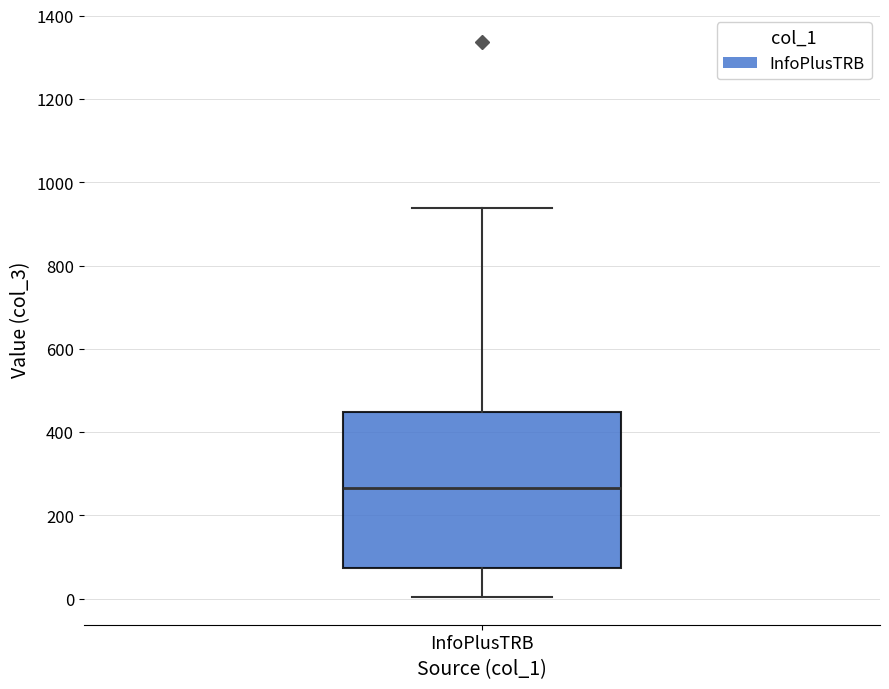

Read this box plot against the y-axis: the position of the median line, the range covered by the box, and the ends of both whiskers. The values are not printed on the chart, so give them approximately, as read against the axis.

median 260, box 80 to 440, whiskers 0 to 940